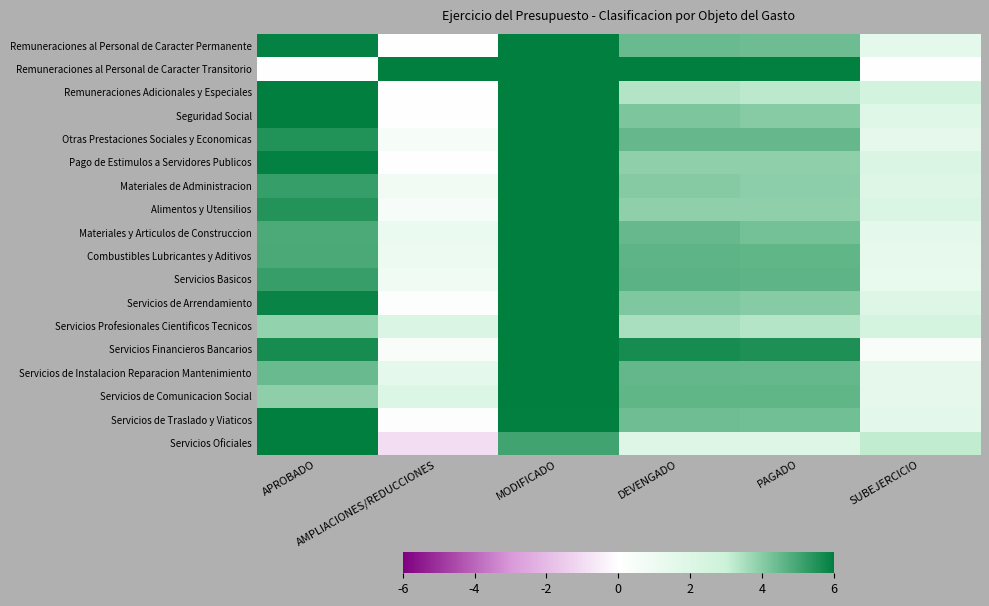

At how many categories does at least one series exceed 2?

6